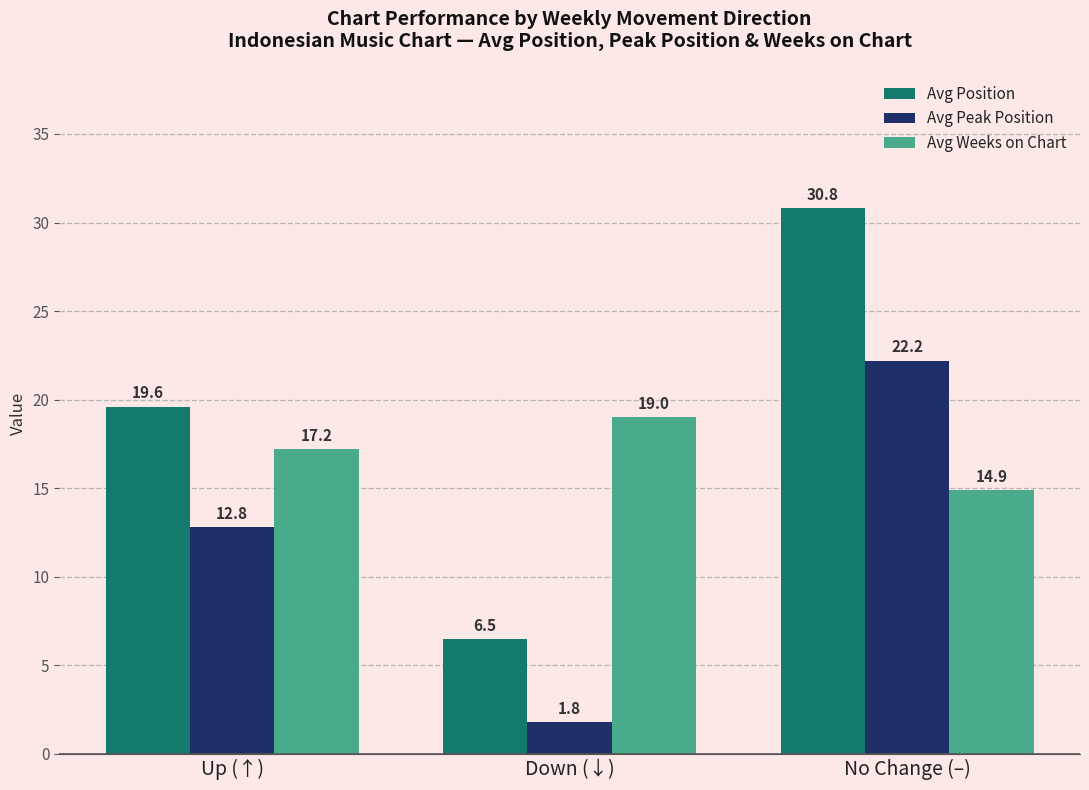

Is it true that Avg Peak Position equals 12.8 at Up (↑)?

True